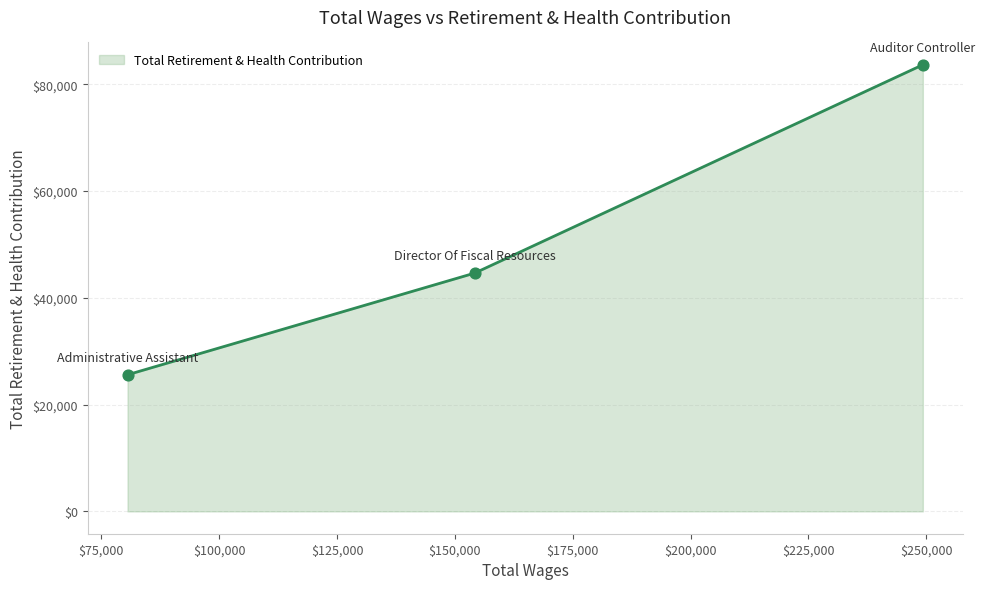

What is the average value?

51304